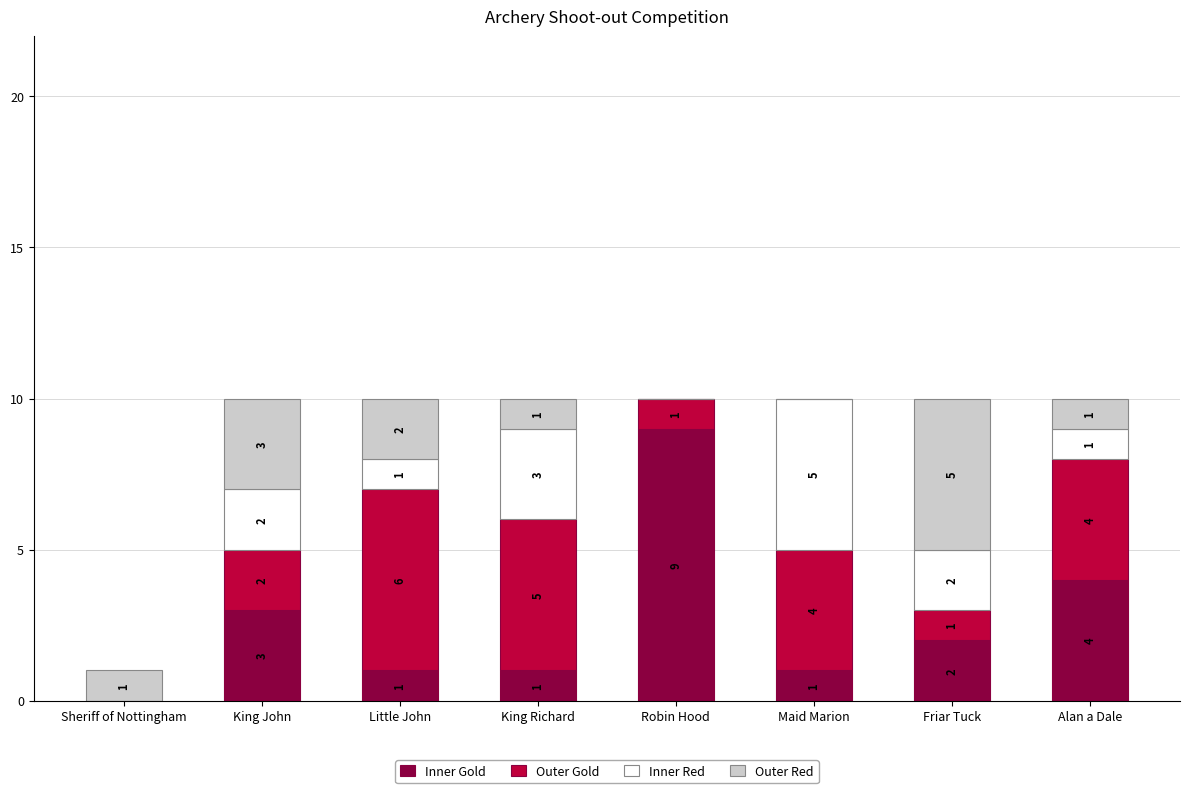

Where does the Inner Gold series first go above 2?

King John